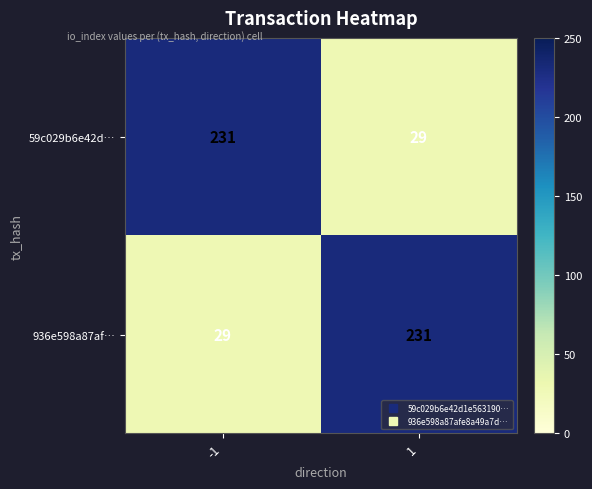

Read the 936e598a87af… value at -1.

29